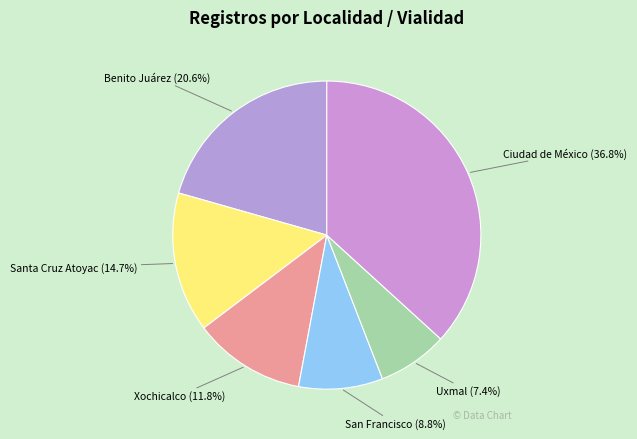

Count the number of slices in the pie.

6